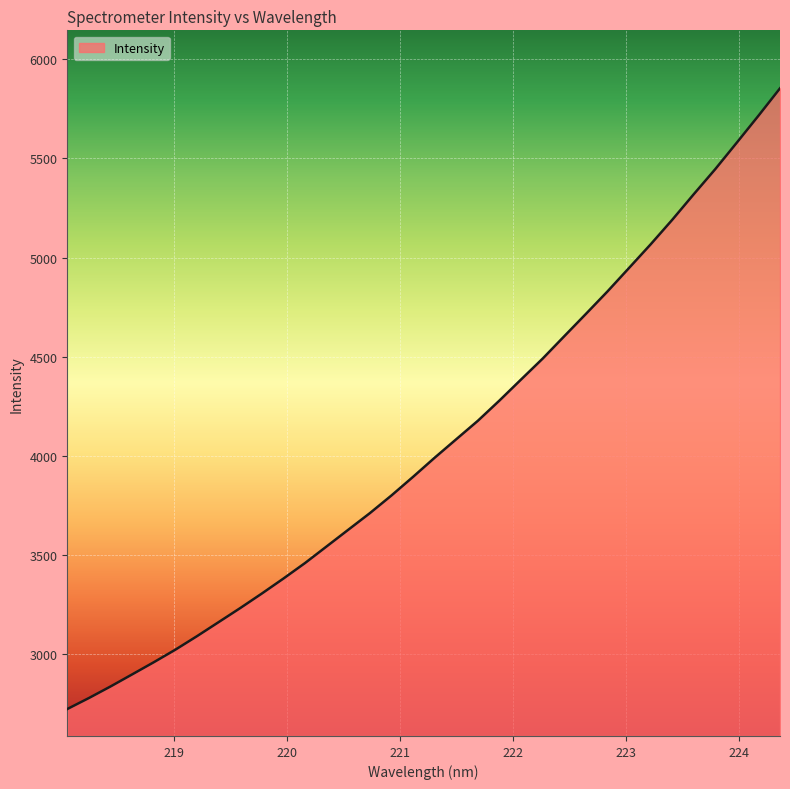

How many categories are shown in the chart?

34